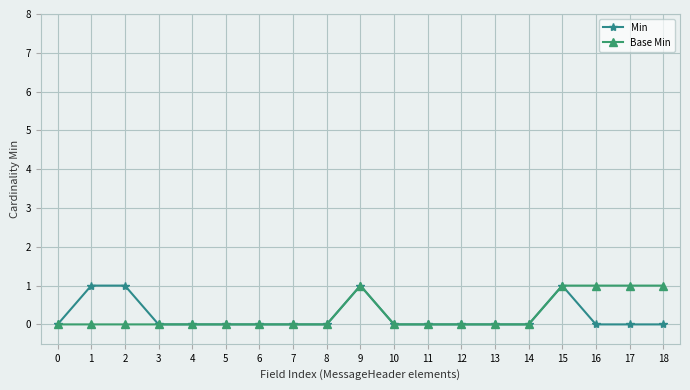

Which series changed the most between 14 and 17?

Base Min